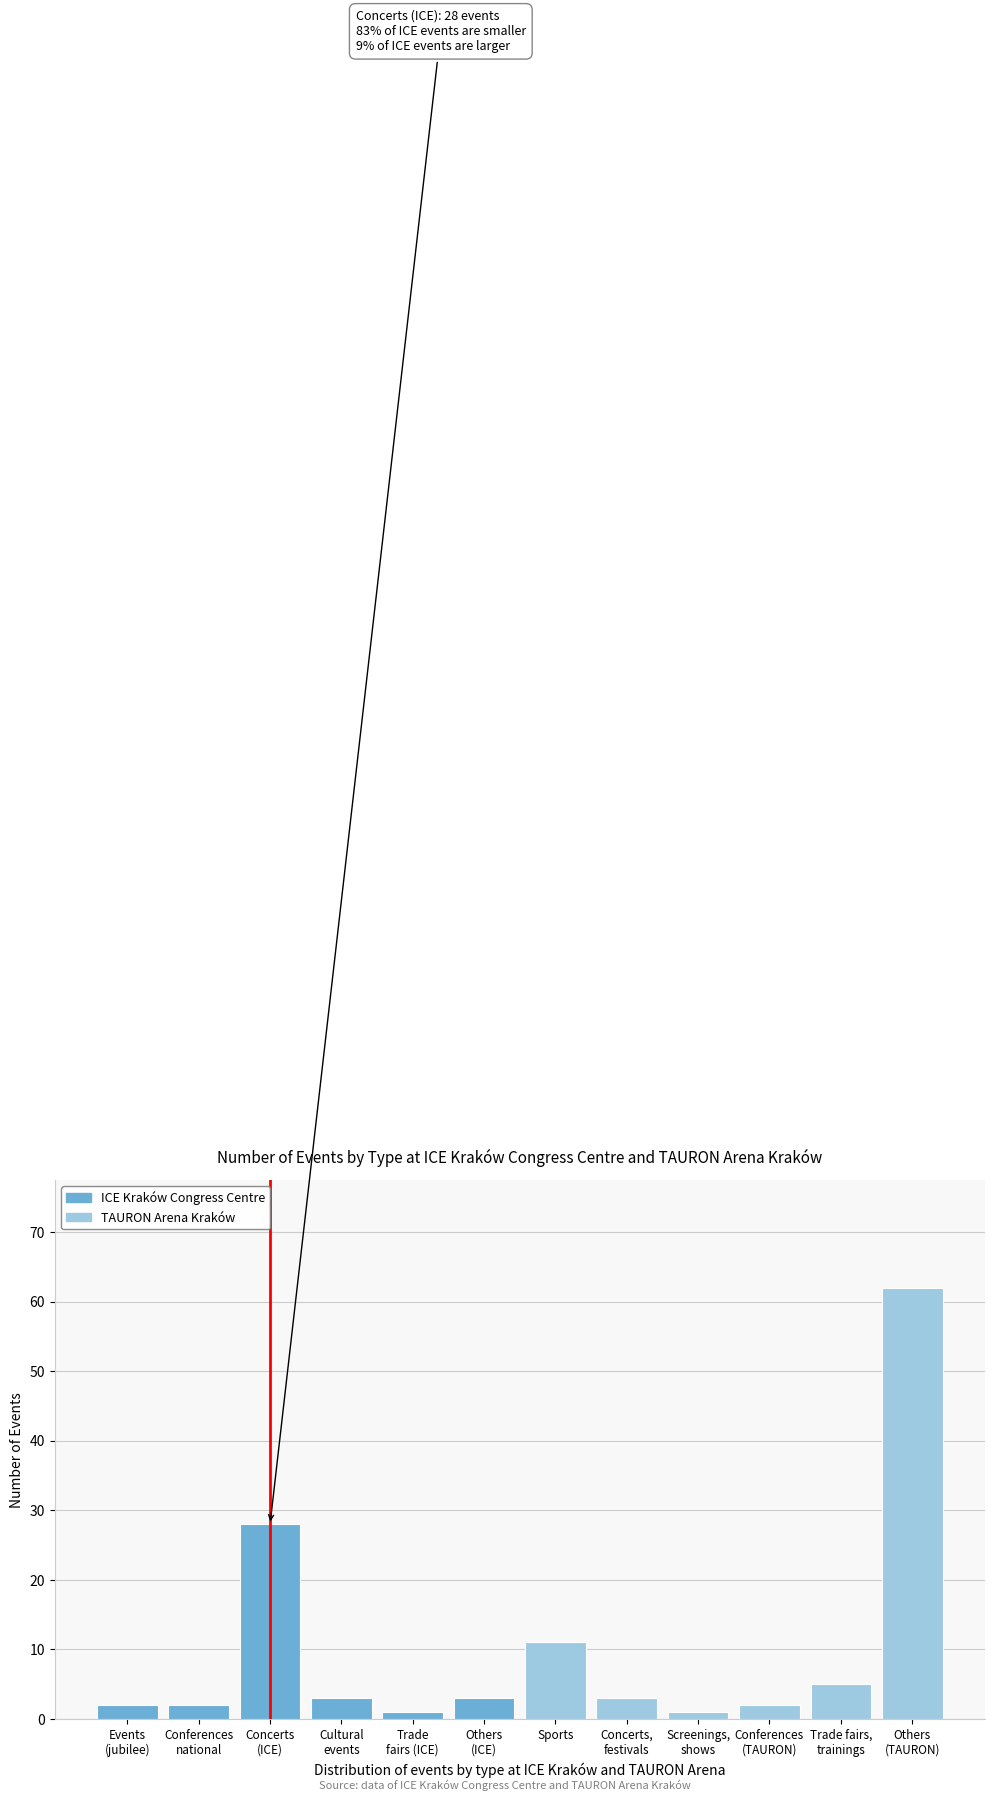

Reading left to right, list all the values displayed in this chart.

2	2	28	3	1	3	11	3	1	2	5	62